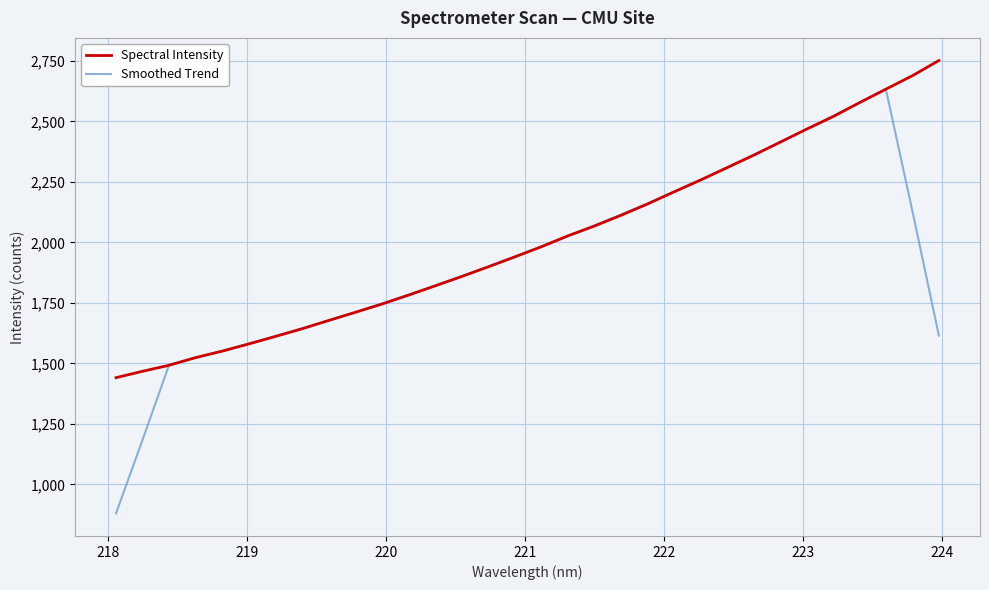

What is the smallest value displayed?

880.1